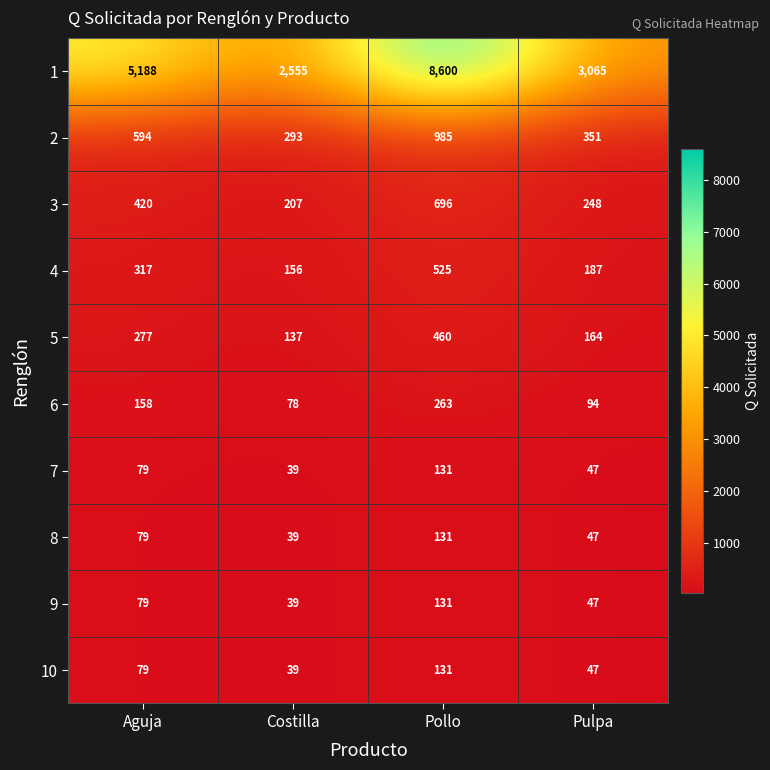

The value of 4 at Costilla is 79. True or false?

False